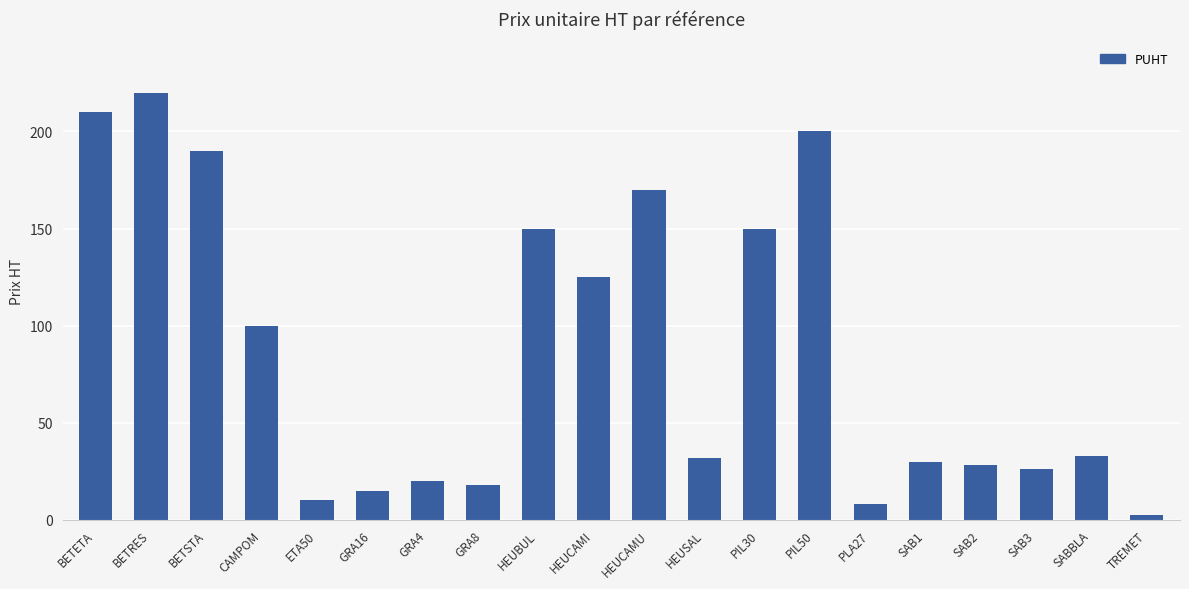

Count the number of categories in the chart.

20